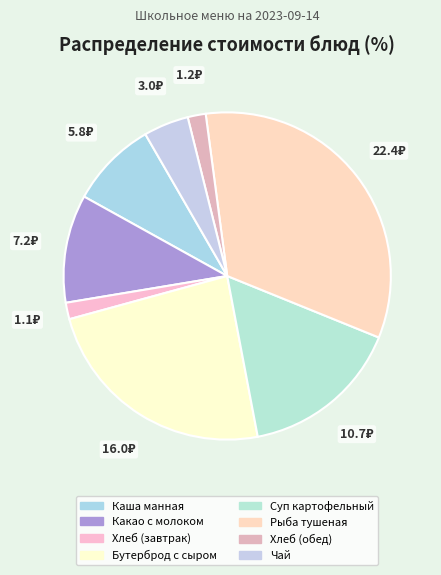

To the nearest percent, what portion does Хлеб (обед) represent?

2%